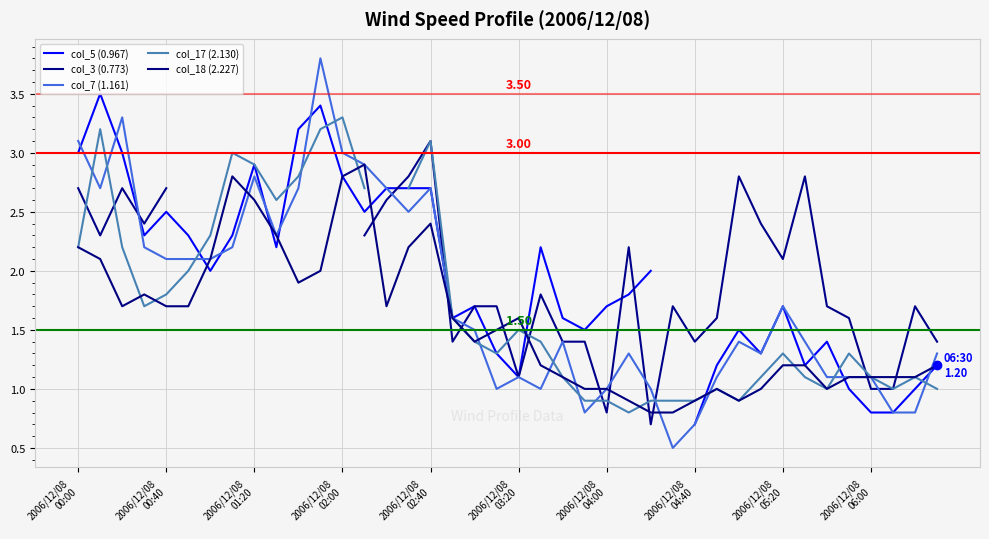

How many categories are shown in the chart?

40